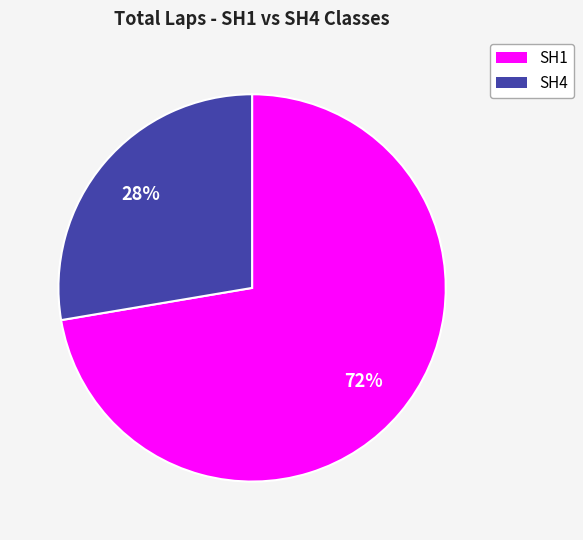

Is there a majority slice in this chart?

Yes